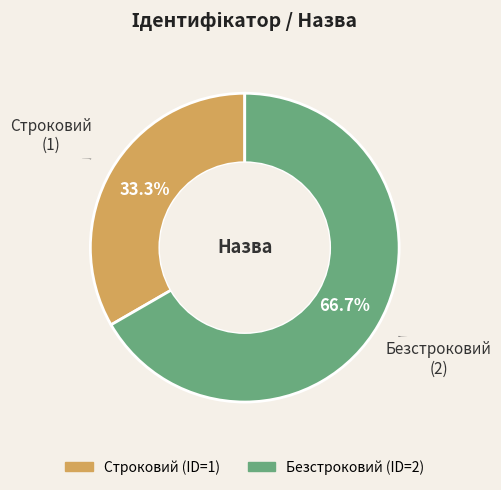

Does Строковий account for over 50% of the chart?

No